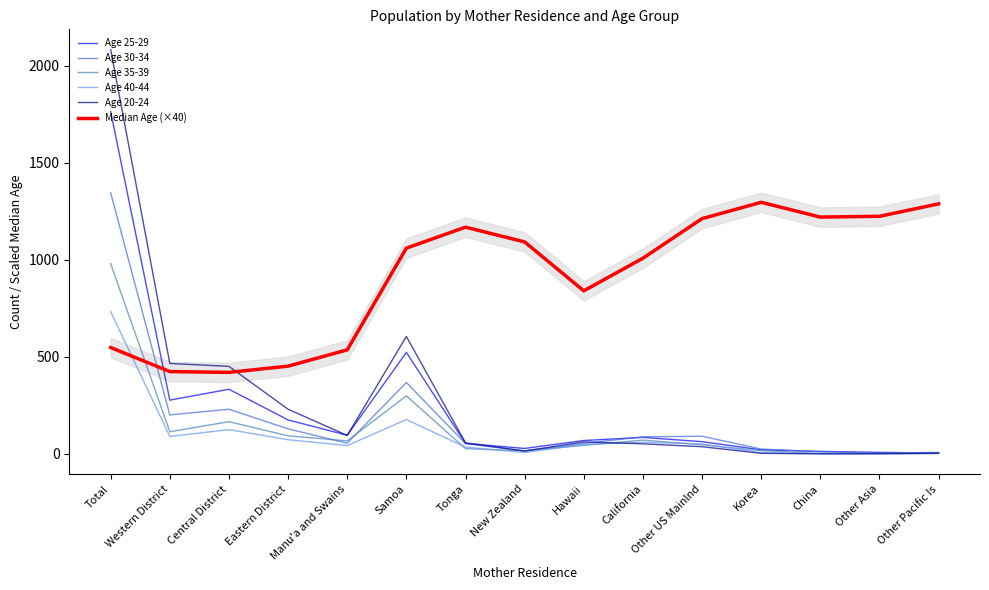

Between Hawaii and Other Asia, which is larger?

Hawaii